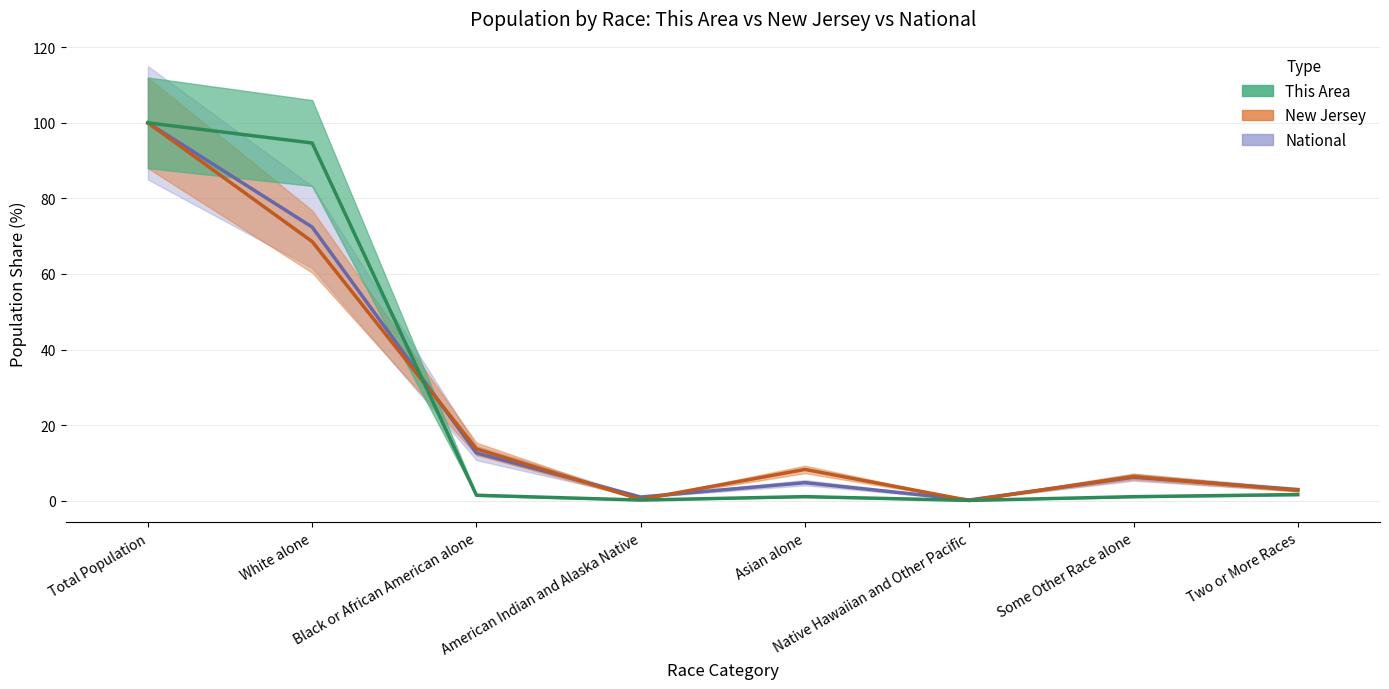

Is it true that National equals 0.1 at Native Hawaiian and Other Pacific?

False